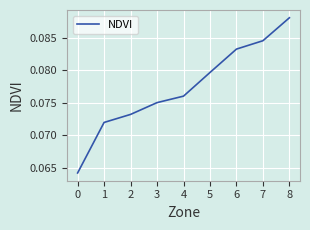

True or false: there are more than 2 points higher than both neighbors.

False